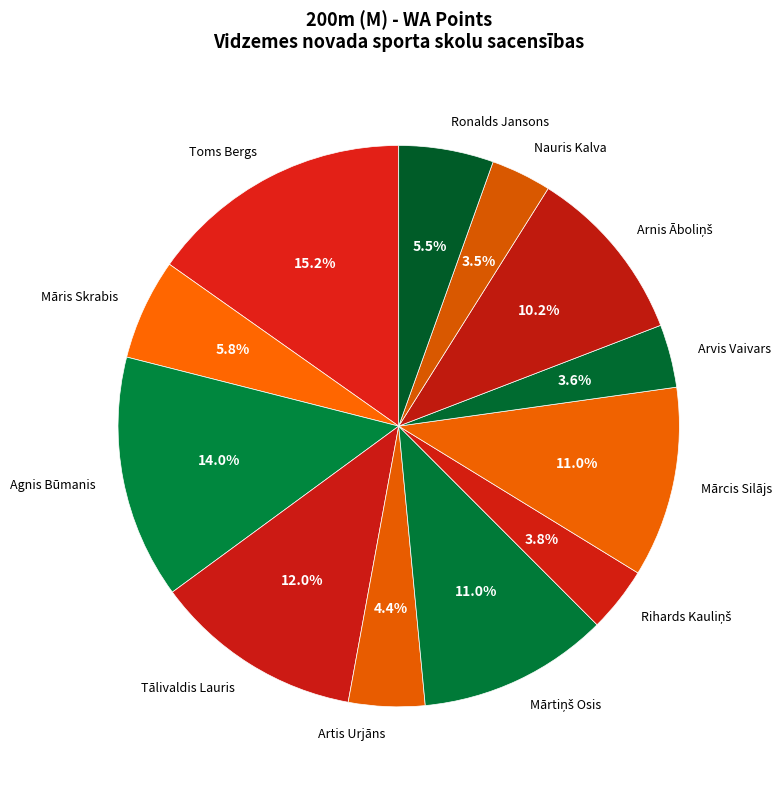

How many segments does this pie chart have?

12